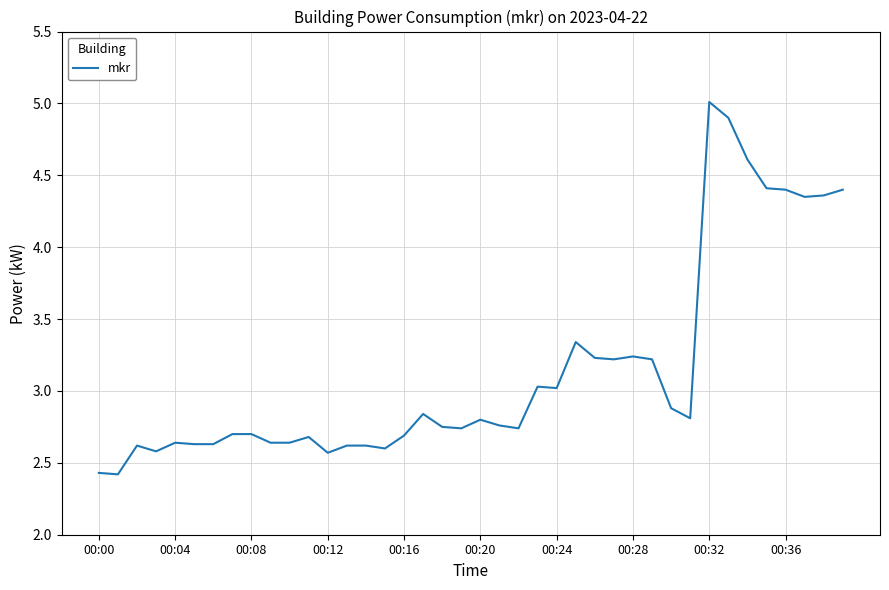

What is the greatest value displayed?

5.0